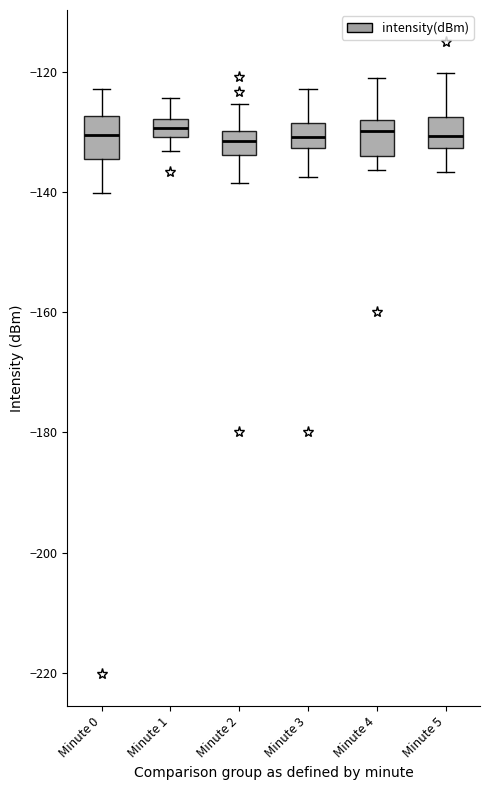

Where does the lower whisker of the box for Minute 0 end on the y-axis? The values are not printed on the chart, so give them approximately, as read against the axis.

-140